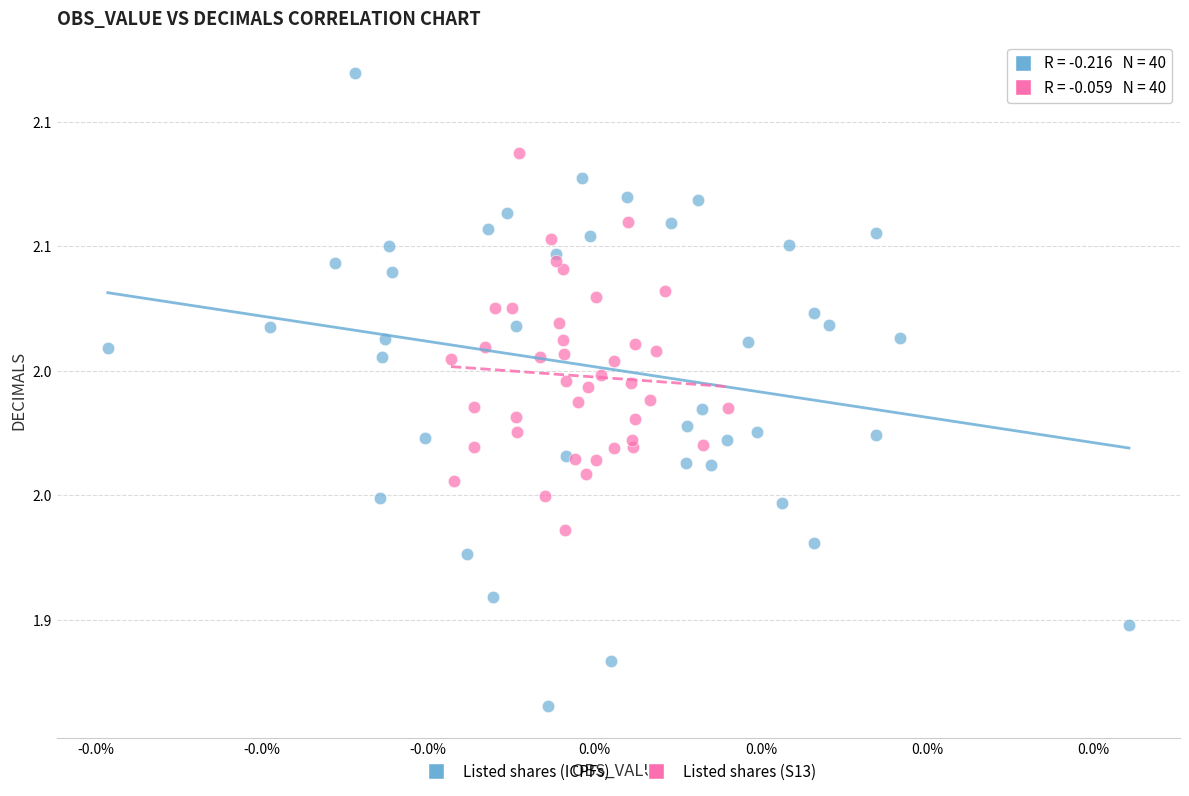

What are all the series names shown in the legend?

Listed shares (ICPFs), Listed shares (S13)